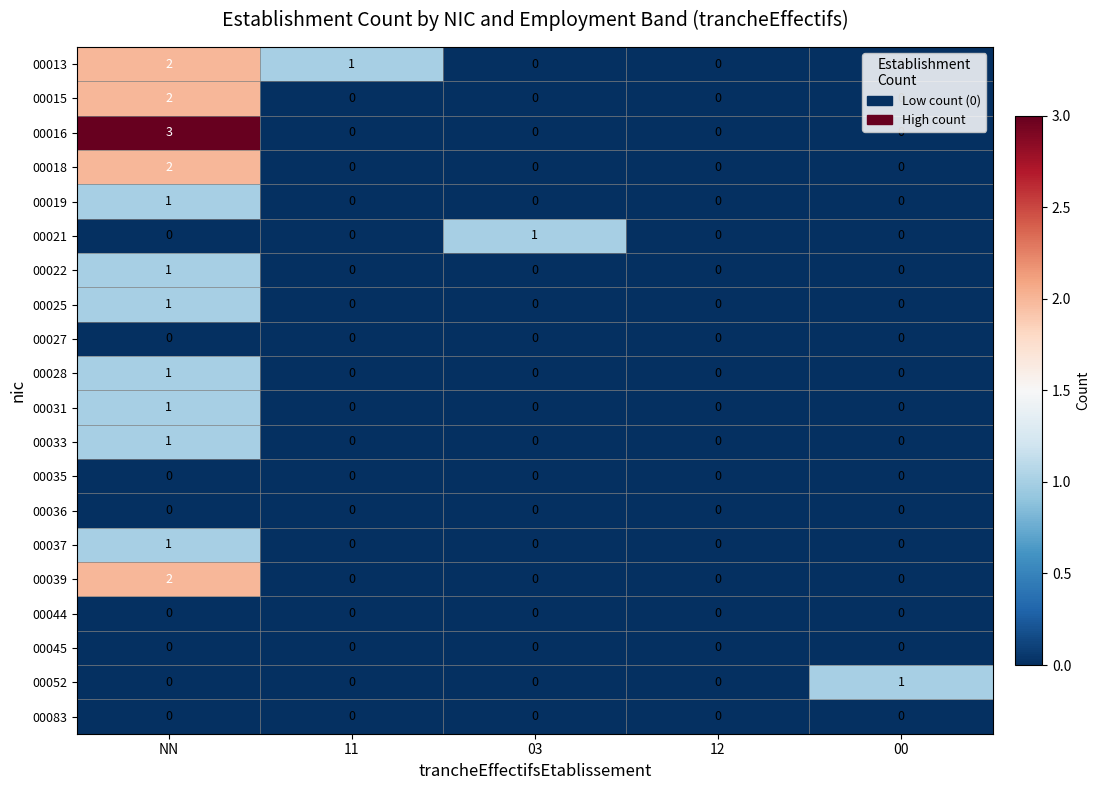

Which series has the largest range (max minus min)?

00016